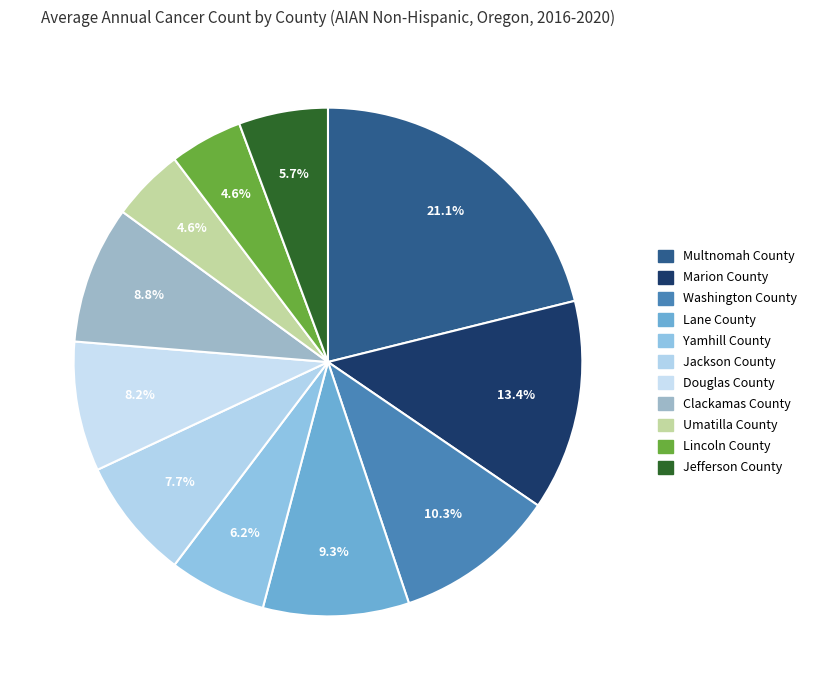

To the nearest percent, what percentage of the pie is Washington County?

10%